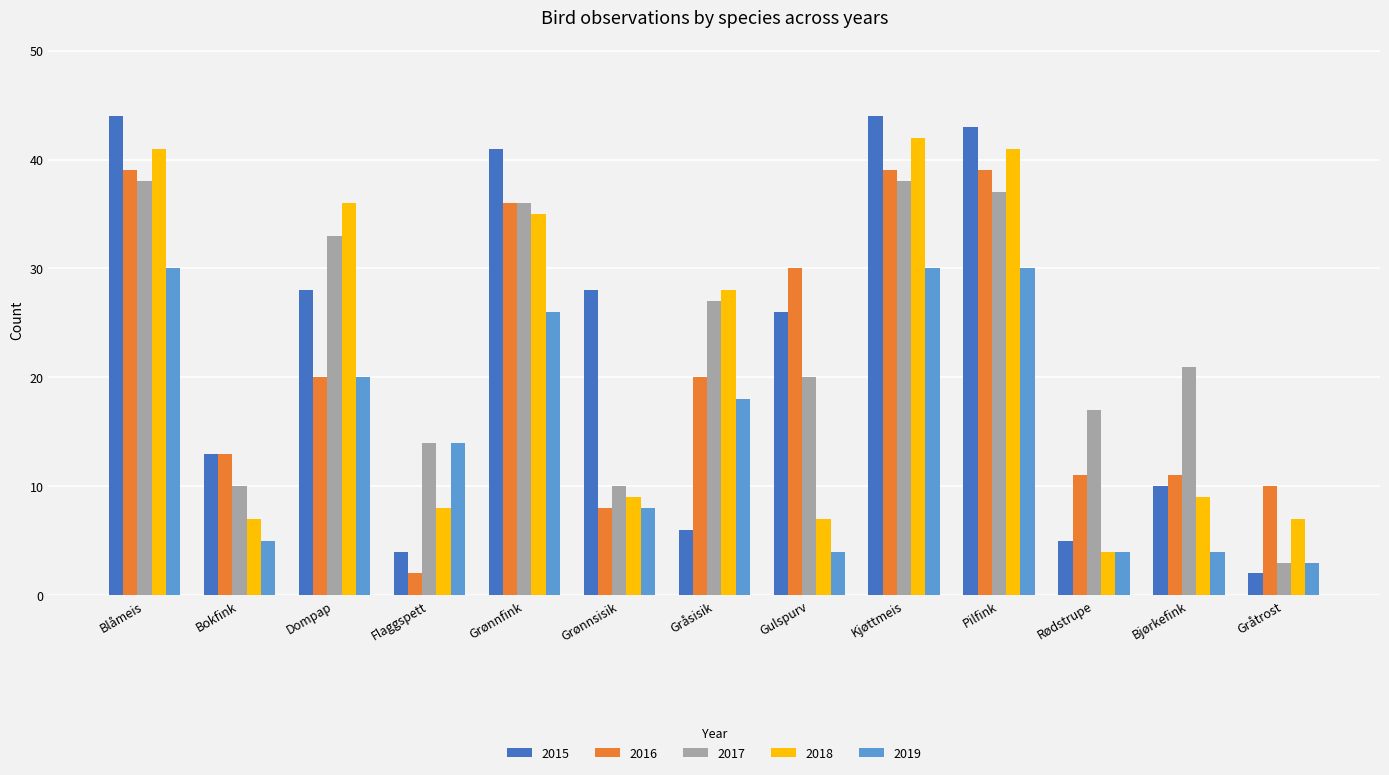

Reading left to right, extract all data points from this chart.

2015: 44	13	28	4	41	28	6	26	44	43	5	10	2
2016: 39	13	20	2	36	8	20	30	39	39	11	11	10
2017: 38	10	33	14	36	10	27	20	38	37	17	21	3
2018: 41	7	36	8	35	9	28	7	42	41	4	9	7
2019: 30	5	20	14	26	8	18	4	30	30	4	4	3